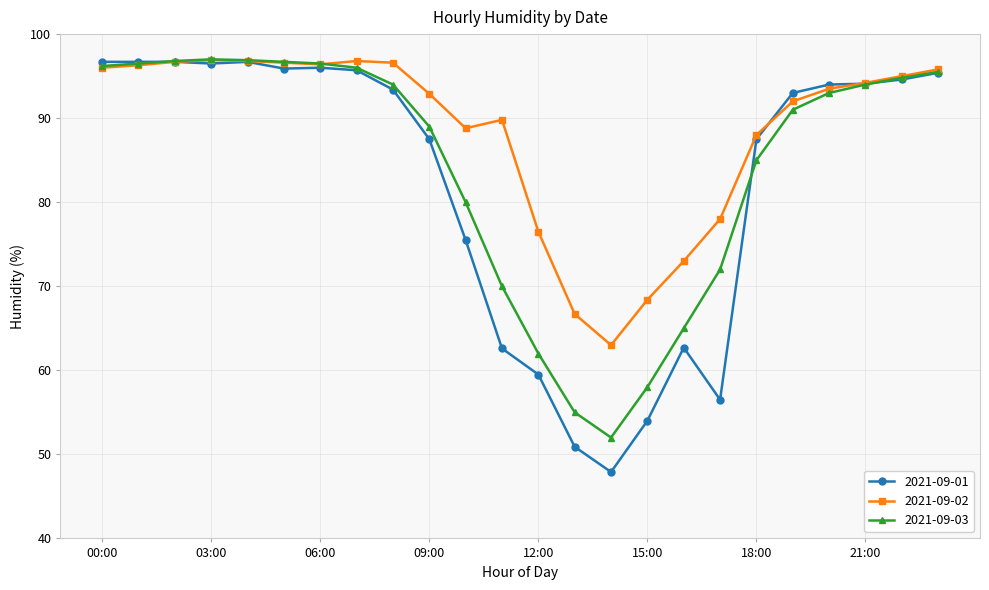

What is the value of the 2021-09-03 point at the 5th from the left?

96.9